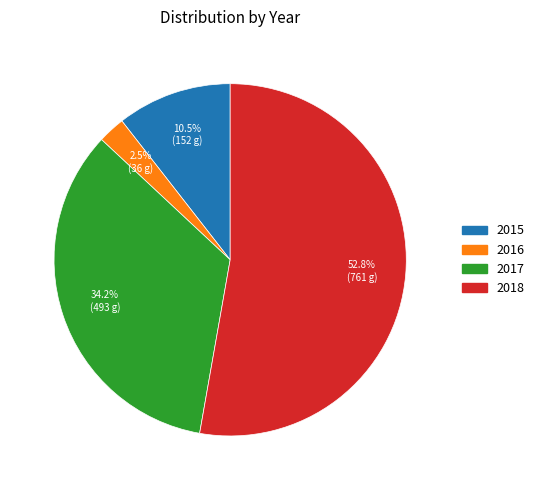

What is the largest slice in the pie chart?

2018